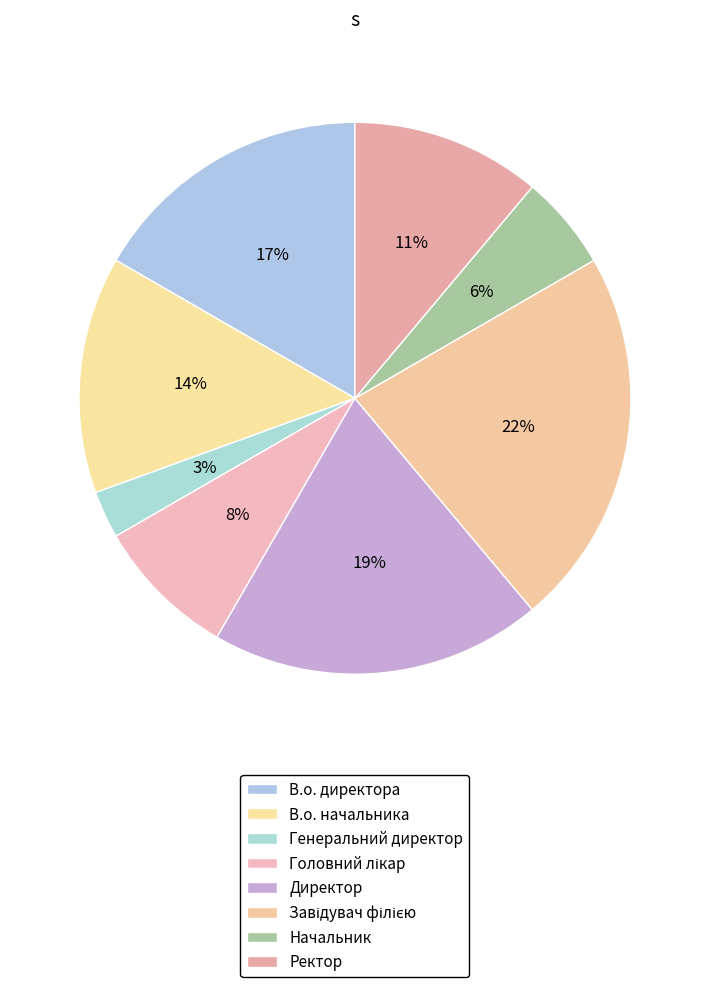

How many segments does this pie chart have?

8